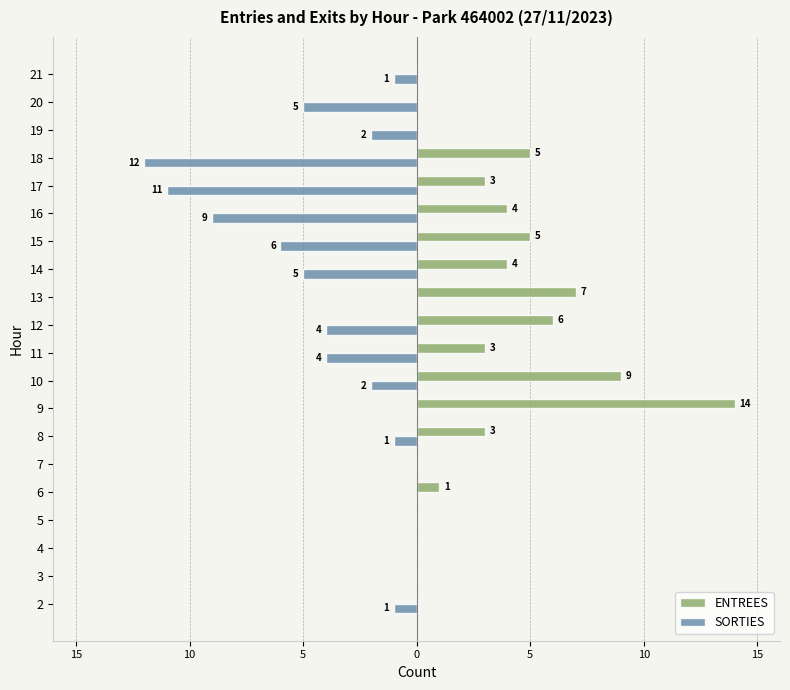

Reading left to right, what are all the values shown in this chart?

ENTREES: 0	0	0	0	1	0	3	14	9	3	6	7	4	5	4	3	5	0	0	0
SORTIES: -1	0	0	0	0	0	-1	0	-2	-4	-4	0	-5	-6	-9	-11	-12	-2	-5	-1